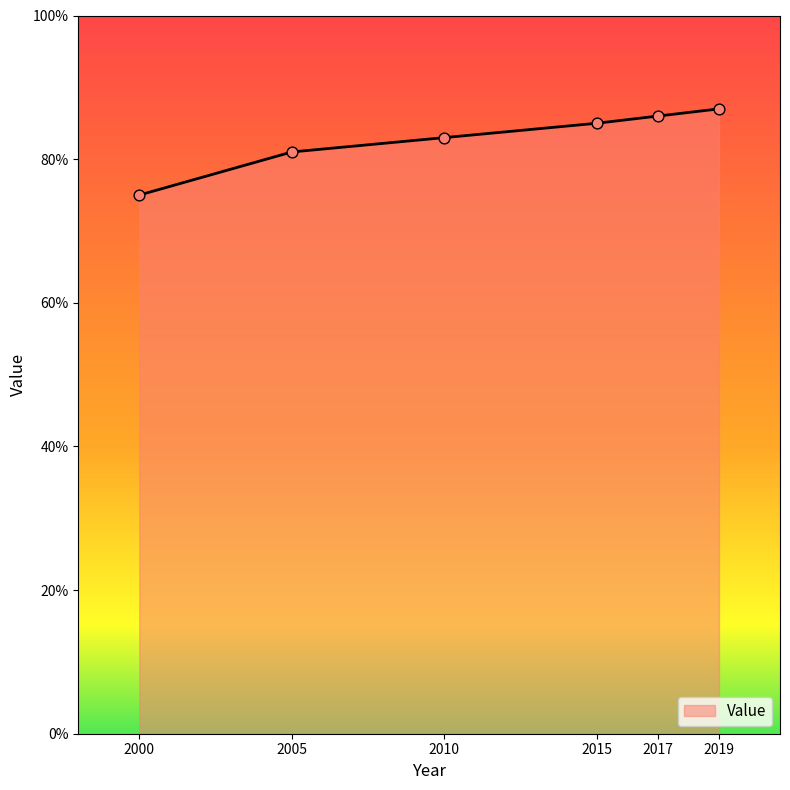

What is the change in value from 2000 to 2017?

+11